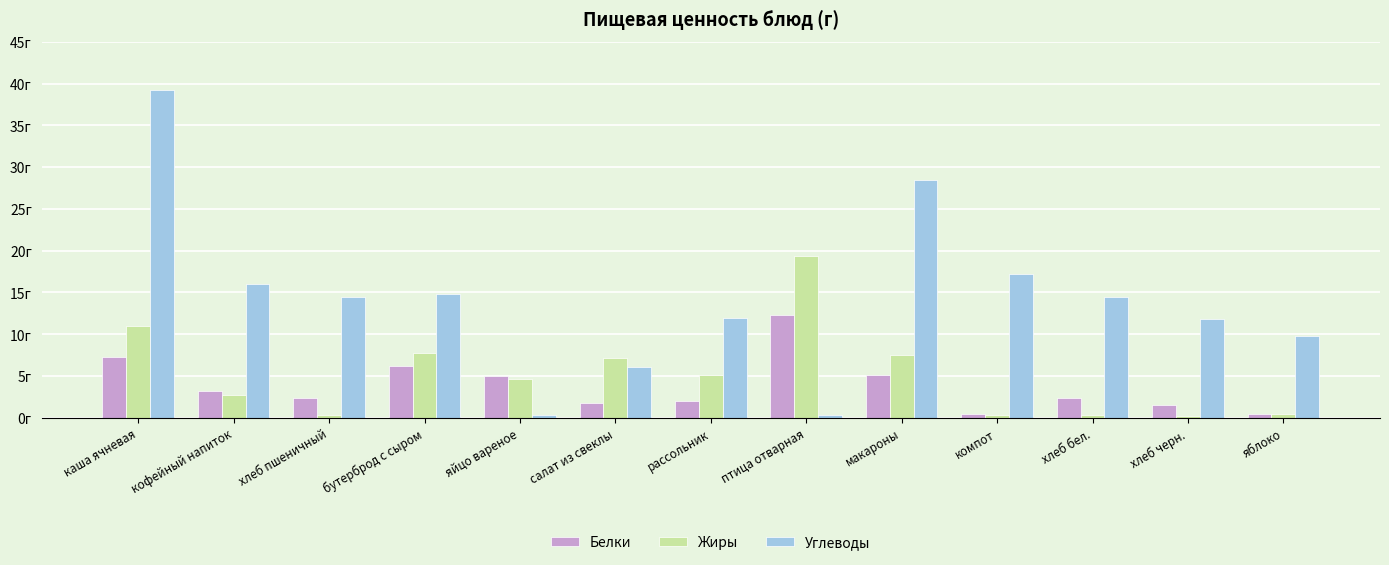

Where does the Белки series first go above 2?

каша ячневая